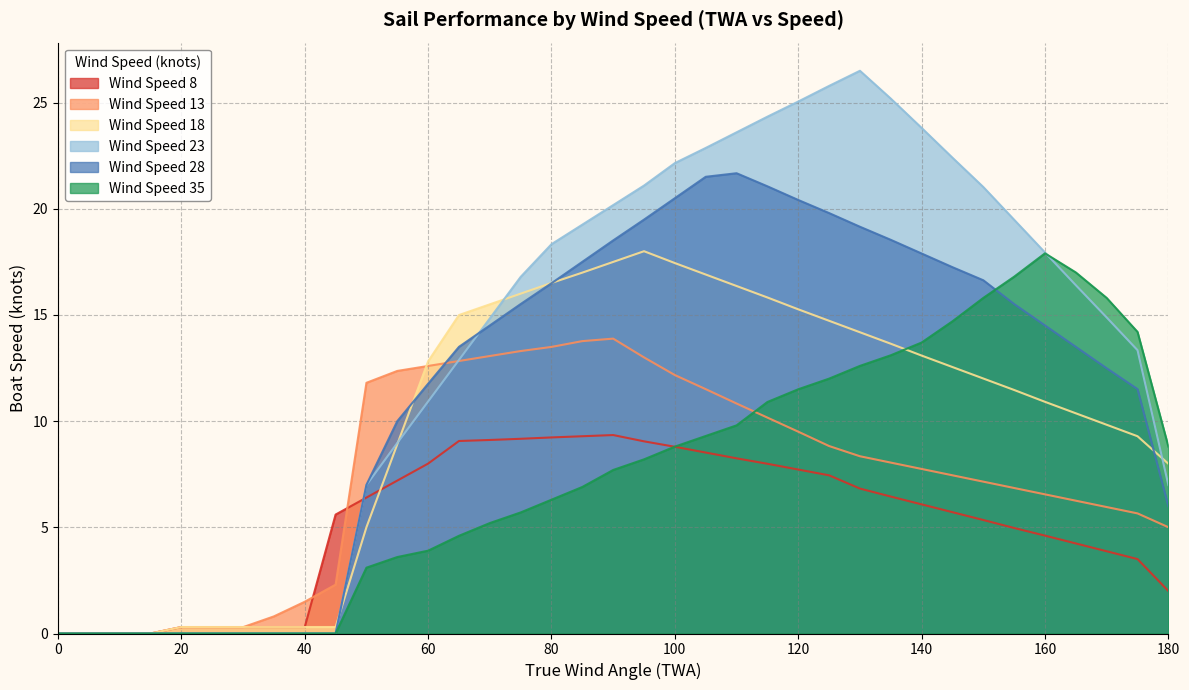

Reading left to right, extract all data points from this chart.

Wind Speed 8: 0=0.0	5=0.0	10=0.0	15=0.0	20=0.3	25=0.3	30=0.3	35=0.3	40=0.3	45=5.6	50=6.4	55=7.2	60=8.0	65=9.1	70=9.1	75=9.2	80=9.2	85=9.3	90=9.3	95=9.0	100=8.8	105=8.5	110=8.2	115=8.0	120=7.7	125=7.4	130=6.8	135=6.4	140=6.1	145=5.7	150=5.3	155=5.0	160=4.6	165=4.2	170=3.9	175=3.5	180=2.0
Wind Speed 13: 0=0.0	5=0.0	10=0.0	15=0.0	20=0.3	25=0.3	30=0.3	35=0.8	40=1.5	45=2.3	50=11.8	55=12.4	60=12.6	65=12.8	70=13.1	75=13.3	80=13.5	85=13.8	90=13.9	95=13.0	100=12.2	105=11.5	110=10.8	115=10.2	120=9.5	125=8.8	130=8.3	135=8.0	140=7.7	145=7.4	150=7.2	155=6.9	160=6.6	165=6.3	170=6.0	175=5.7	180=5.0
Wind Speed 18: 0=0.0	5=0.0	10=0.0	15=0.0	20=0.3	25=0.3	30=0.3	35=0.3	40=0.3	45=0.3	50=5.0	55=8.9	60=12.8	65=15.0	70=15.5	75=16.0	80=16.5	85=17.0	90=17.5	95=18.0	100=17.4	105=16.9	110=16.4	115=15.8	120=15.3	125=14.7	130=14.2	135=13.6	140=13.1	145=12.5	150=12.0	155=11.5	160=10.9	165=10.4	170=9.8	175=9.3	180=8.0
Wind Speed 23: 0=0.0	5=0.0	10=0.0	15=0.0	20=0.0	25=0.0	30=0.0	35=0.0	40=0.0	45=0.0	50=7.0	55=9.0	60=10.9	65=12.9	70=14.8	75=16.8	80=18.3	85=19.3	90=20.2	95=21.1	100=22.1	105=22.9	110=23.6	115=24.3	120=25.0	125=25.8	130=26.5	135=25.2	140=23.8	145=22.4	150=21.0	155=19.5	160=17.9	165=16.4	170=14.9	175=13.3	180=7.0
Wind Speed 28: 0=0.0	5=0.0	10=0.0	15=0.0	20=0.0	25=0.0	30=0.0	35=0.0	40=0.0	45=0.0	50=7.0	55=10.0	60=11.8	65=13.5	70=14.5	75=15.5	80=16.5	85=17.5	90=18.5	95=19.5	100=20.5	105=21.5	110=21.7	115=21.1	120=20.4	125=19.8	130=19.2	135=18.5	140=17.9	145=17.2	150=16.6	155=15.5	160=14.5	165=13.5	170=12.5	175=11.5	180=6.0
Wind Speed 35: 0=0.0	5=0.0	10=0.0	15=0.0	20=0.0	25=0.0	30=0.0	35=0.0	40=0.0	45=0.0	50=3.1	55=3.6	60=3.9	65=4.6	70=5.2	75=5.7	80=6.3	85=6.9	90=7.7	95=8.2	100=8.8	105=9.3	110=9.8	115=10.9	120=11.5	125=12.0	130=12.6	135=13.1	140=13.7	145=14.7	150=15.8	155=16.8	160=17.9	165=17.0	170=15.8	175=14.2	180=8.8